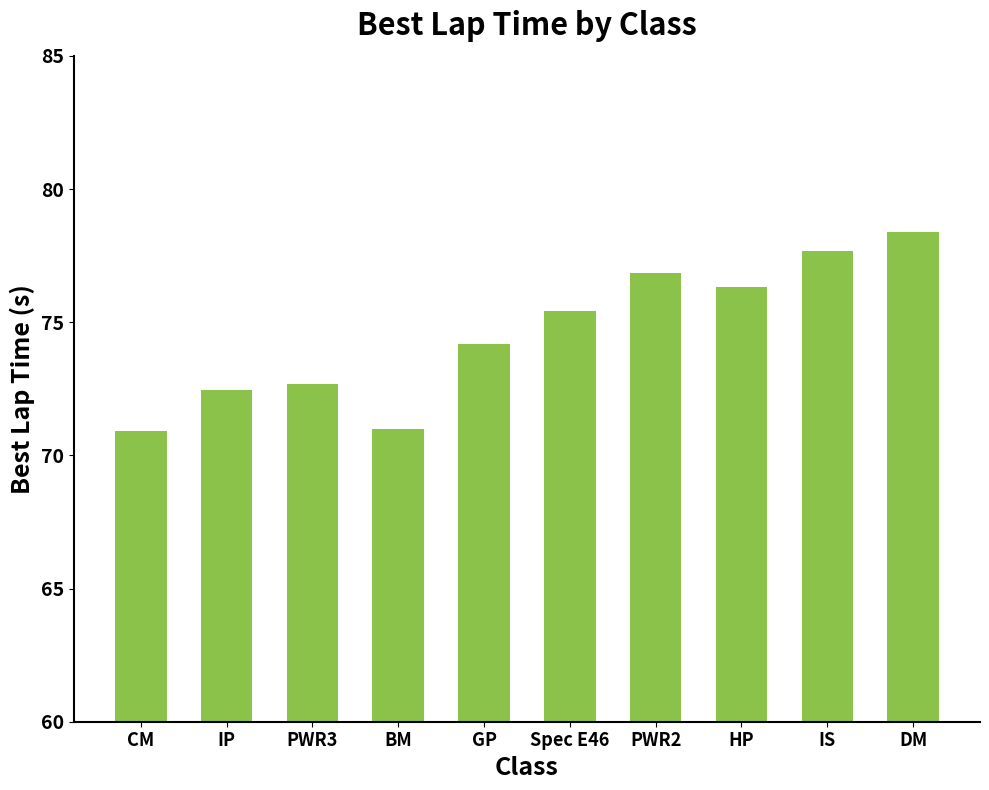

Count the number of data series in this chart.

1